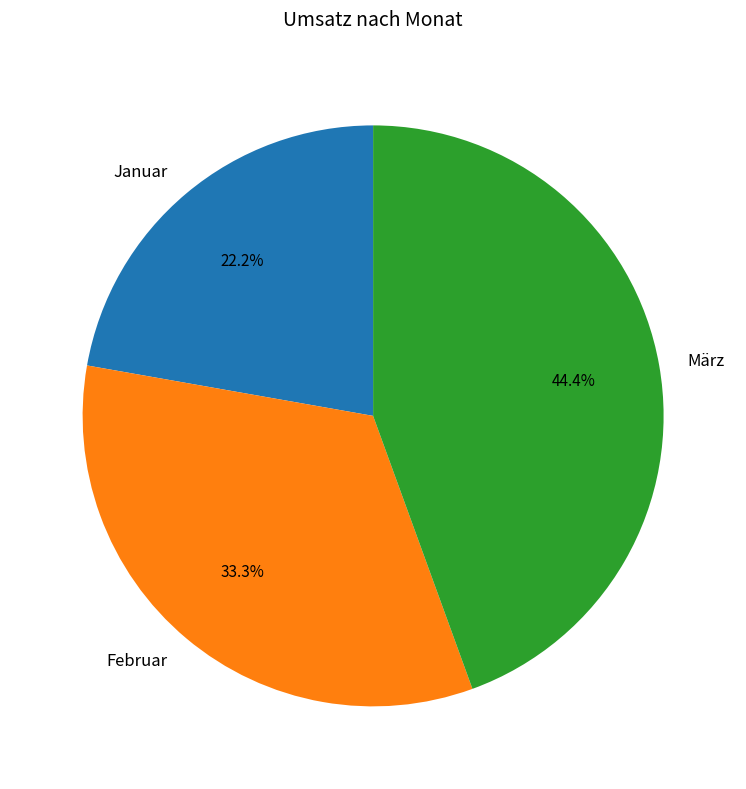

Is it true that Februar is 47% of the pie?

False